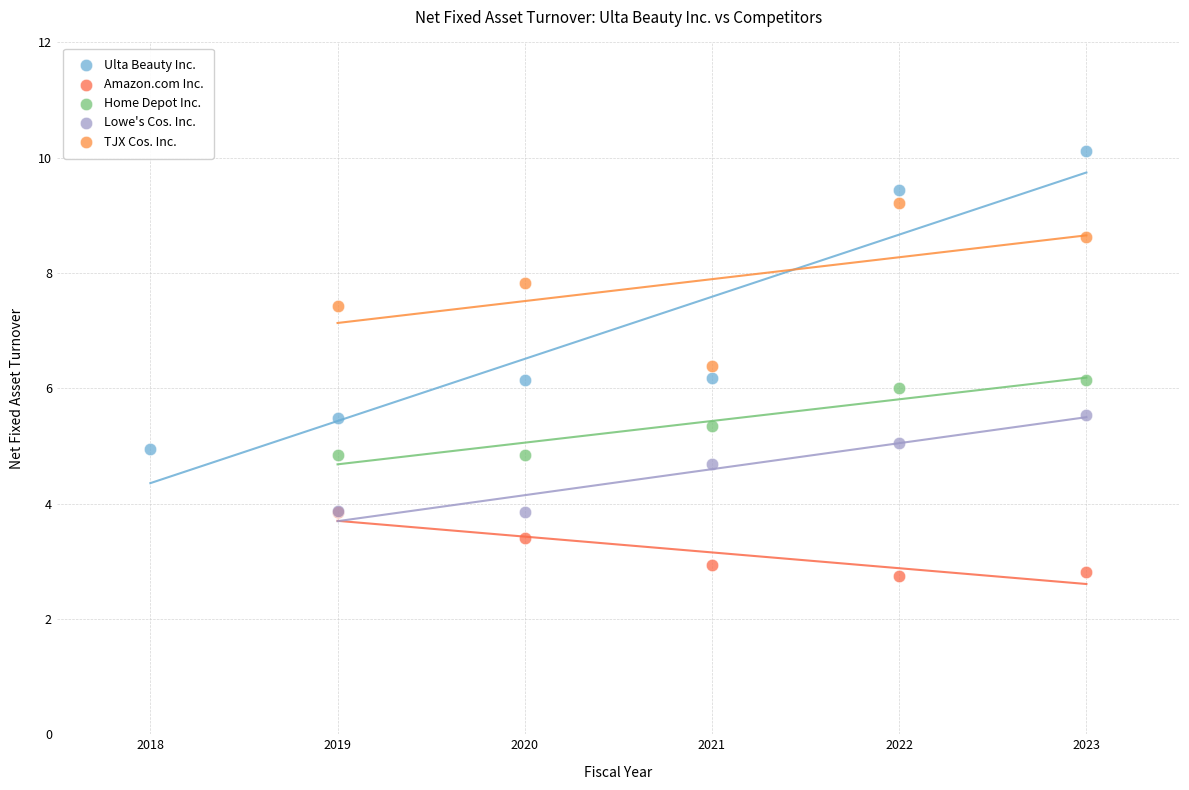

Which series has the largest Y range (max minus min)?

Ulta Beauty Inc.